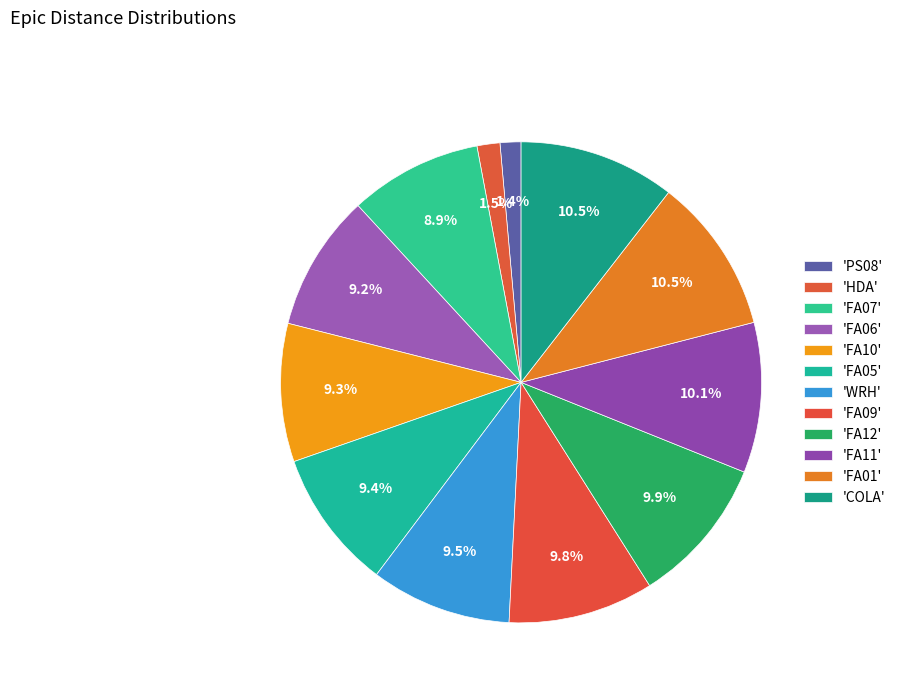

Count the number of slices in the pie.

12